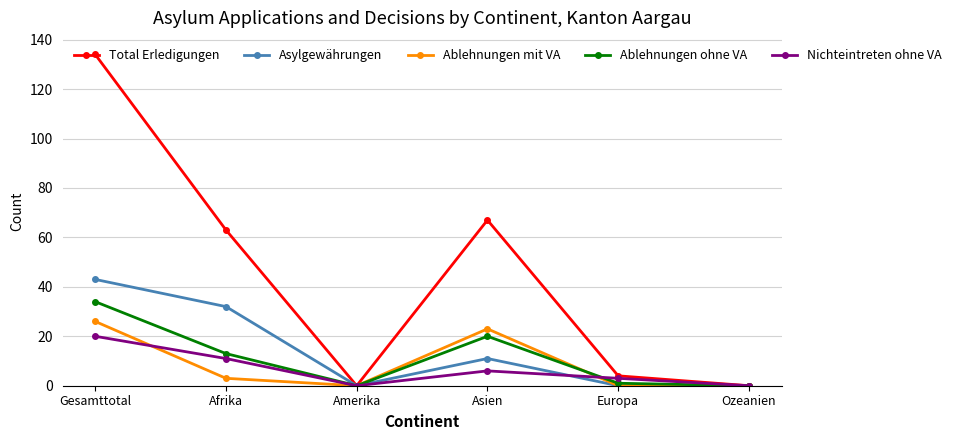

Is this an area chart (filled region under the line)?

No